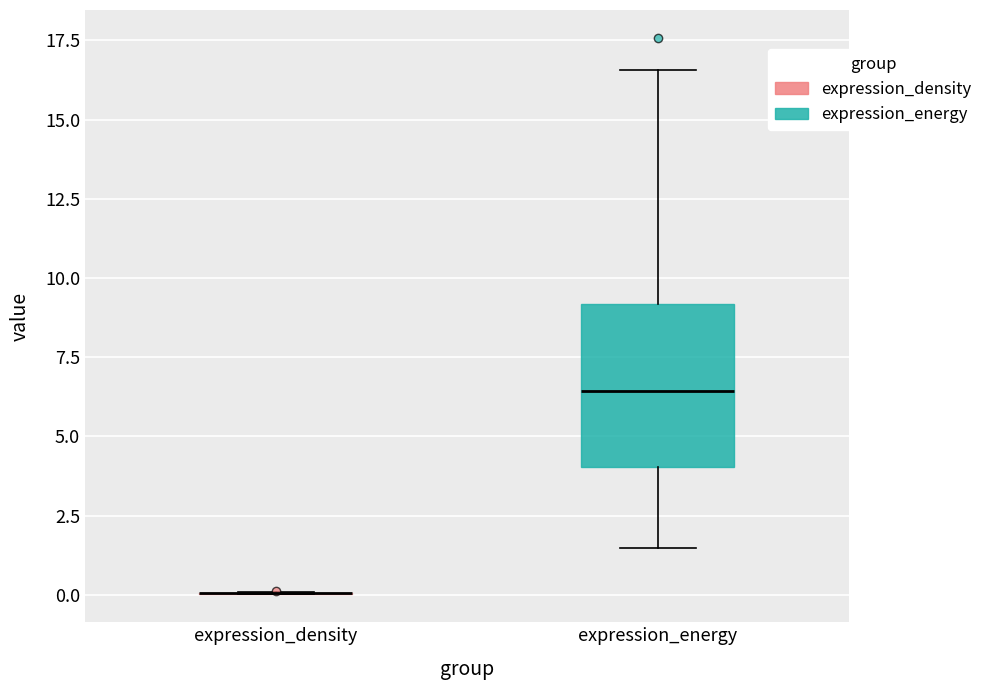

Reading left to right, read every box against the y-axis: the position of its median line, the range the box covers, and the ends of its whiskers. The values are not printed on the chart, so give them approximately, as read against the axis.

expression_density: box collapsed to a line at 0.0, whiskers 0.0 to 0.0
expression_energy: median 6.5, box 4.0 to 9.0, whiskers 1.5 to 16.5